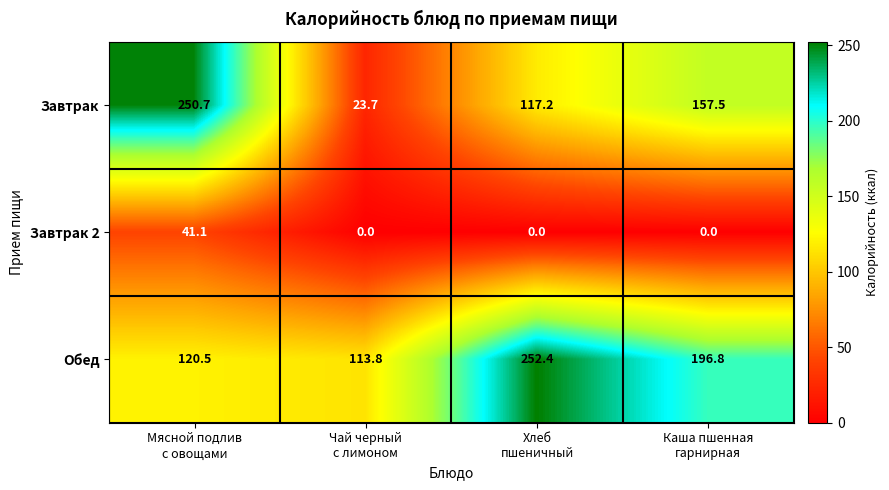

What is the maximum value for Обед?

252.4